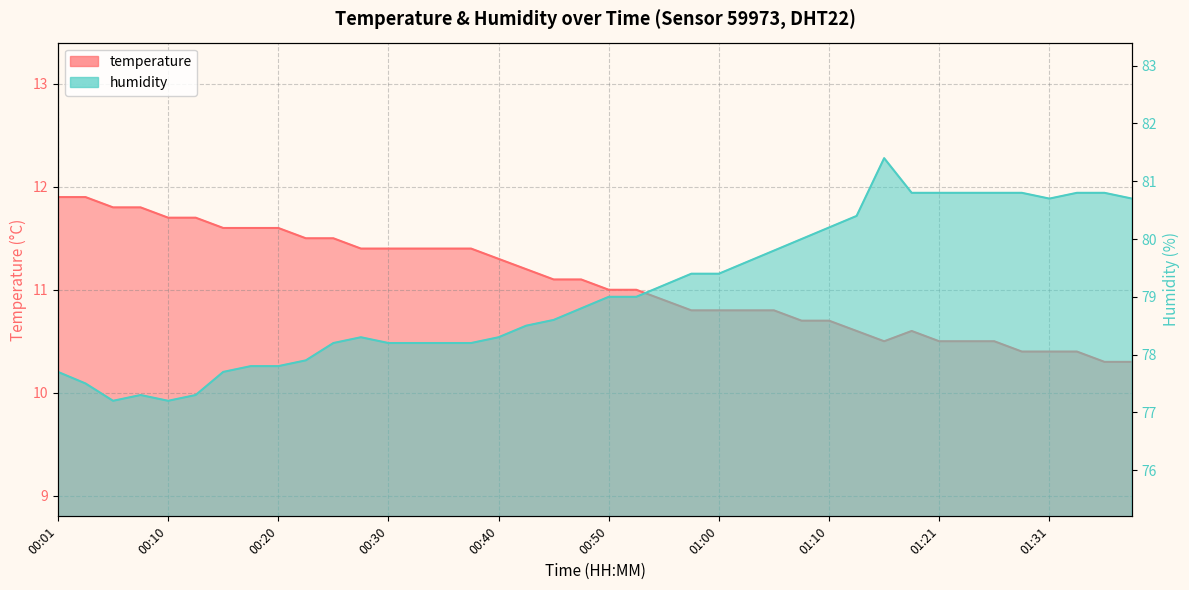

What is the label of the 12th point from the left?

00:28